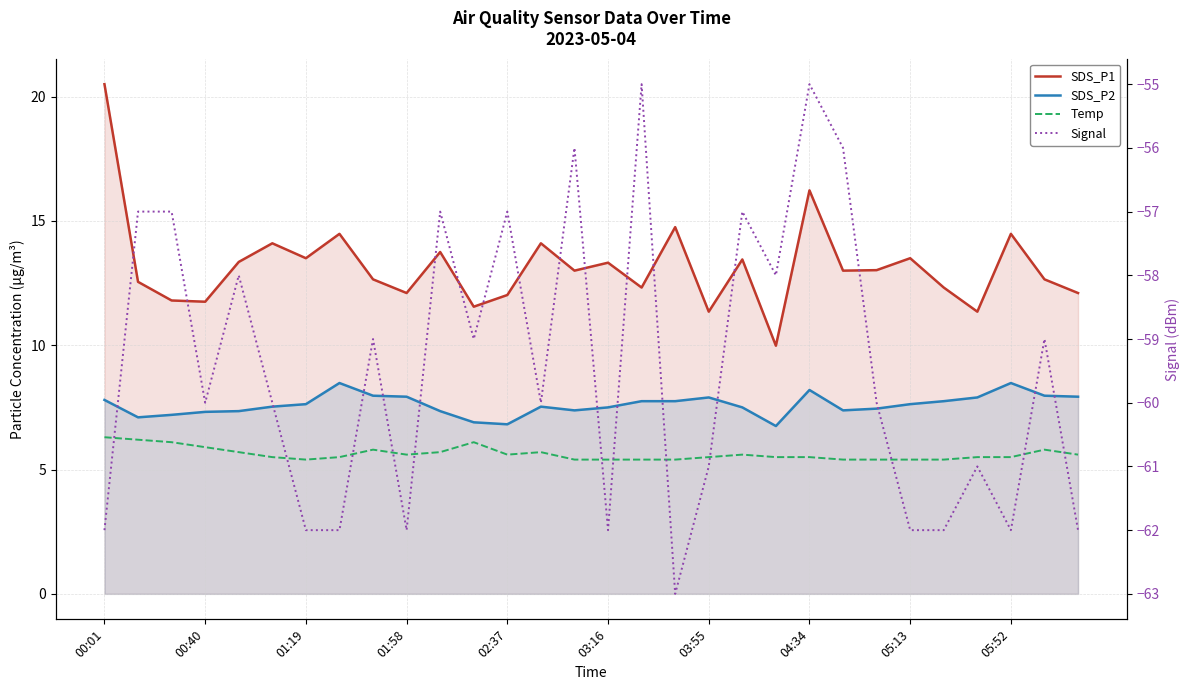

Reading right to left, extract all data points from this chart.

SDS_P1: 12.1	12.7	14.5	11.3	12.3	13.5	13.0	13.0	16.2	10.0	13.4	11.3	14.8	12.3	13.3	13.0	14.1	12.0	11.6	13.8	12.1	12.7	14.5	13.5	14.1	13.3	11.8	11.8	12.6	20.5
SDS_P2: 7.9	8.0	8.5	7.9	7.8	7.6	7.5	7.4	8.2	6.8	7.5	7.9	7.8	7.8	7.5	7.4	7.5	6.8	6.9	7.3	7.9	8.0	8.5	7.6	7.5	7.3	7.3	7.2	7.1	7.8
Temp: 5.6	5.8	5.5	5.5	5.4	5.4	5.4	5.4	5.5	5.5	5.6	5.5	5.4	5.4	5.4	5.4	5.7	5.6	6.1	5.7	5.6	5.8	5.5	5.4	5.5	5.7	5.9	6.1	6.2	6.3
Signal: -62.0	-59.0	-62.0	-61.0	-62.0	-62.0	-60.0	-56.0	-55.0	-58.0	-57.0	-61.0	-63.0	-55.0	-62.0	-56.0	-60.0	-57.0	-59.0	-57.0	-62.0	-59.0	-62.0	-62.0	-60.0	-58.0	-60.0	-57.0	-57.0	-62.0